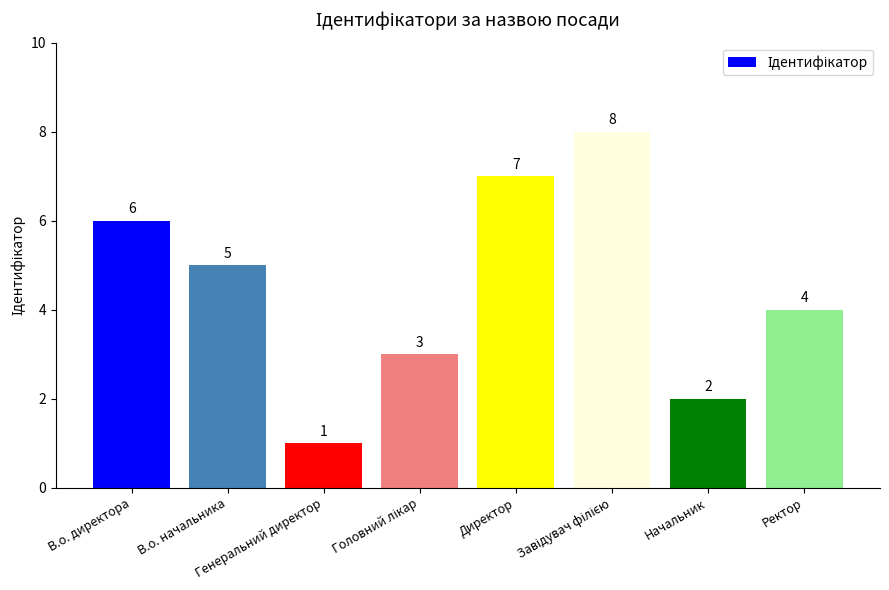

What is the minimum value shown in the chart?

1